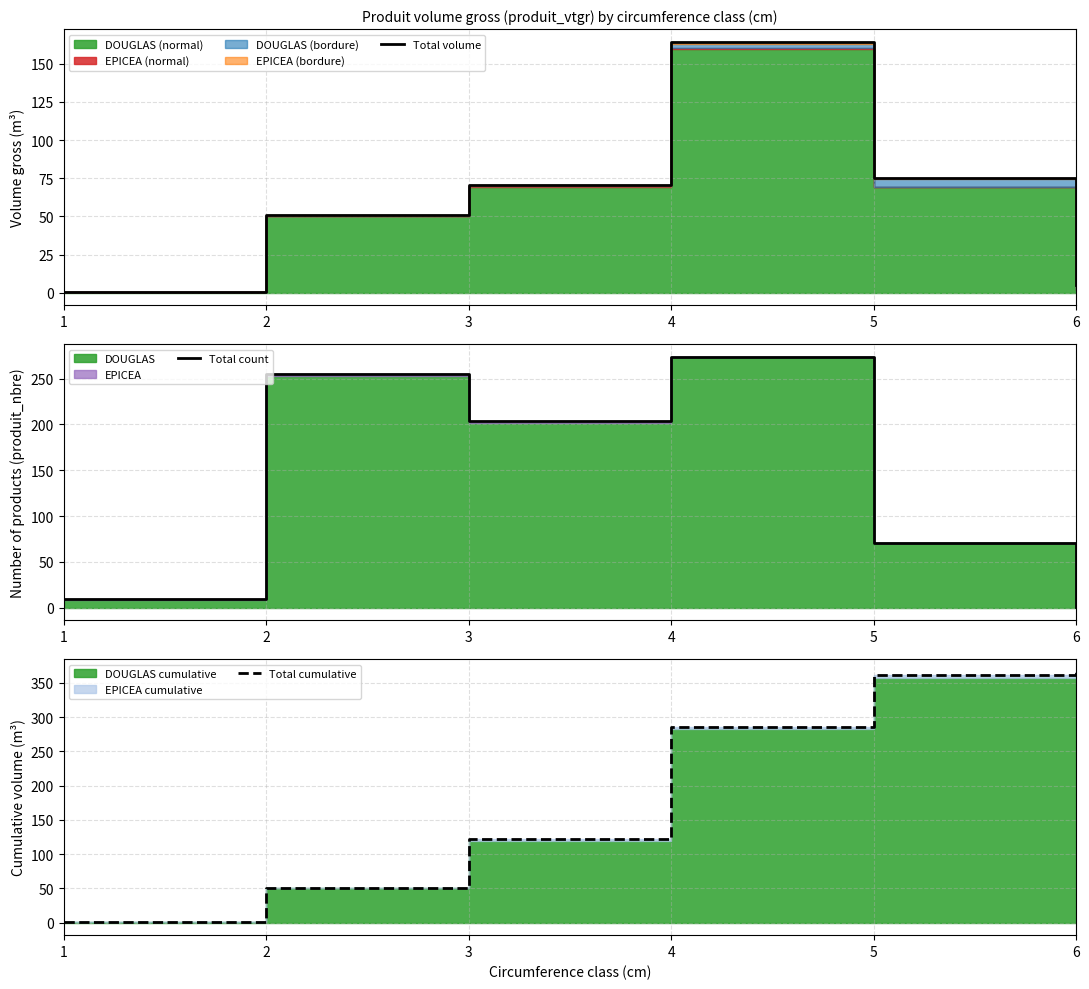

The Total volume series shows 75.4 at 5. True or false?

True